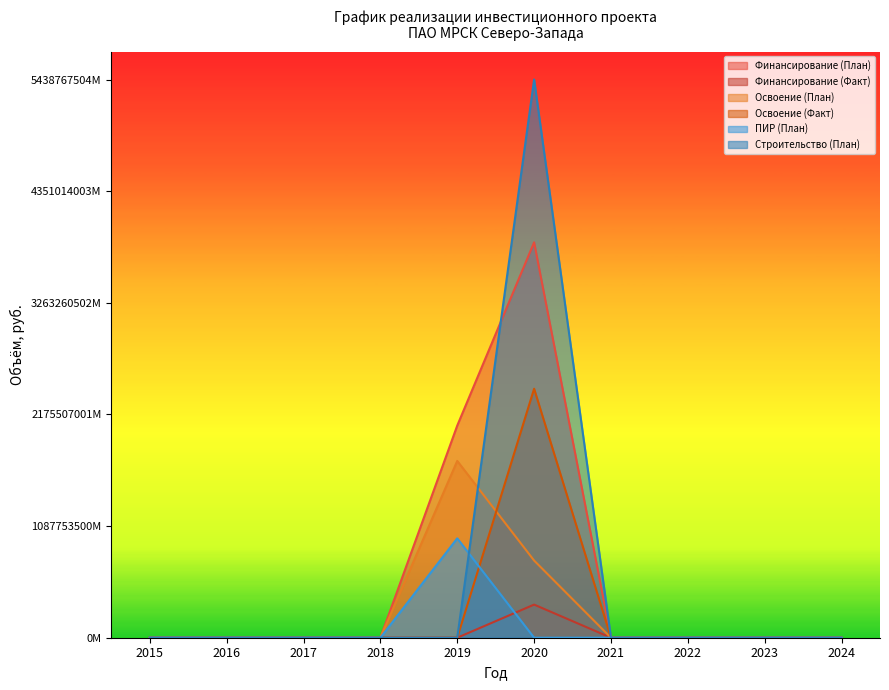

How many interior local peaks does the ПИР (План) series have?

1